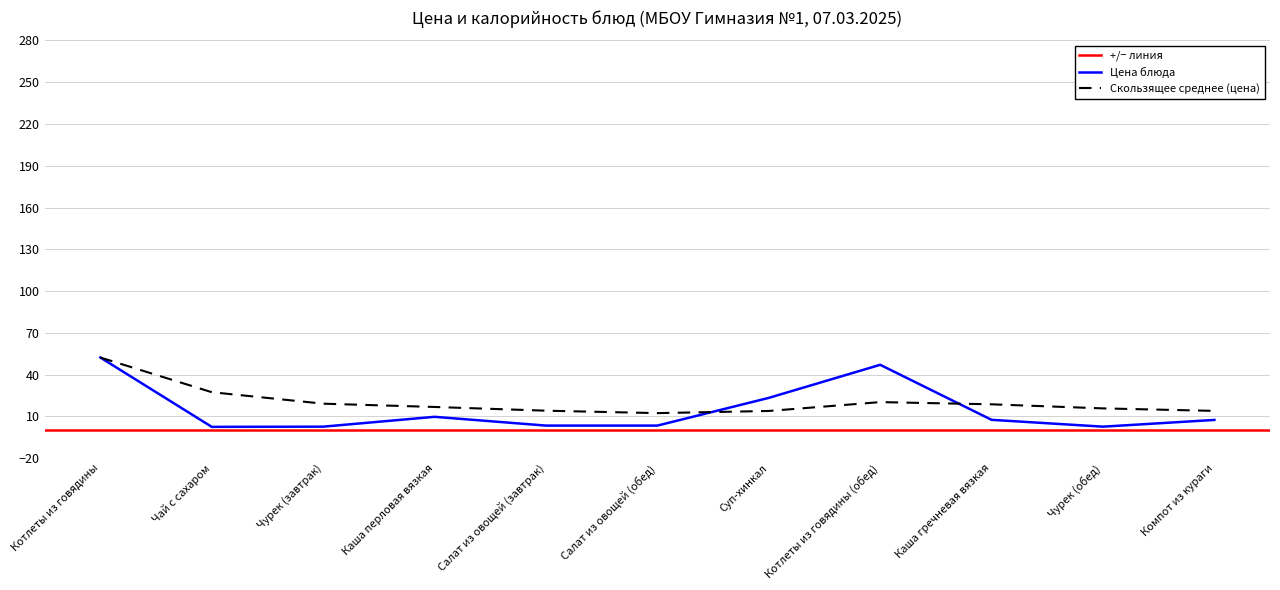

At which category does the chart reach its peak across all series?

Котлеты из говядины